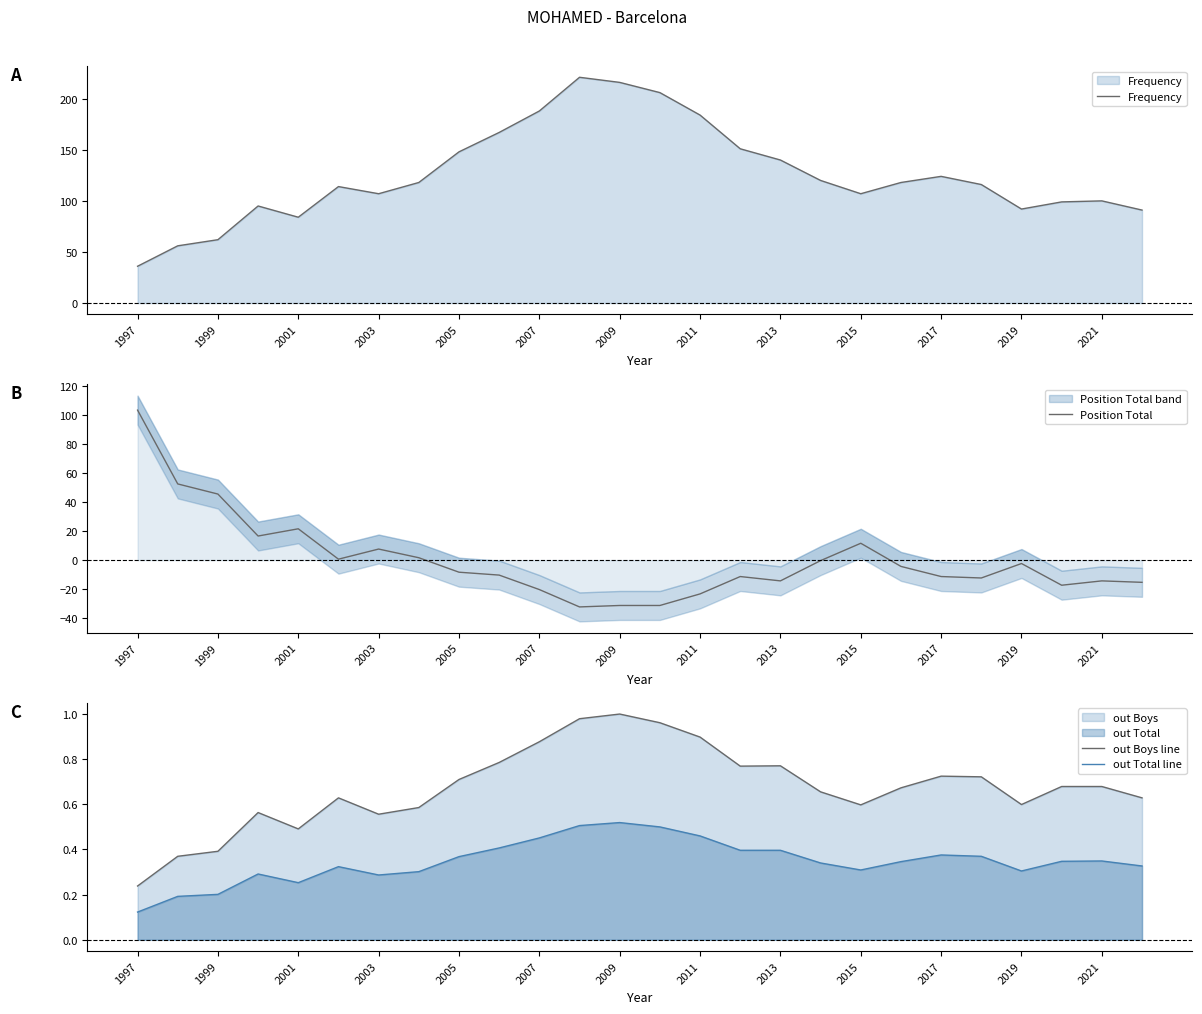

What is the maximum value for out Total line?

0.5